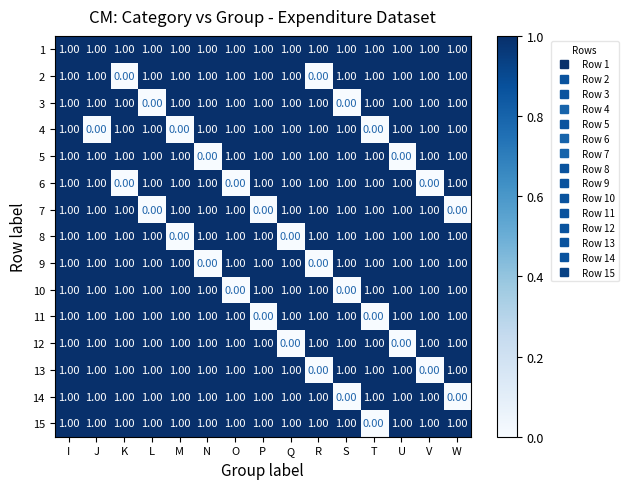

At how many categories does at least one series exceed 0?

15